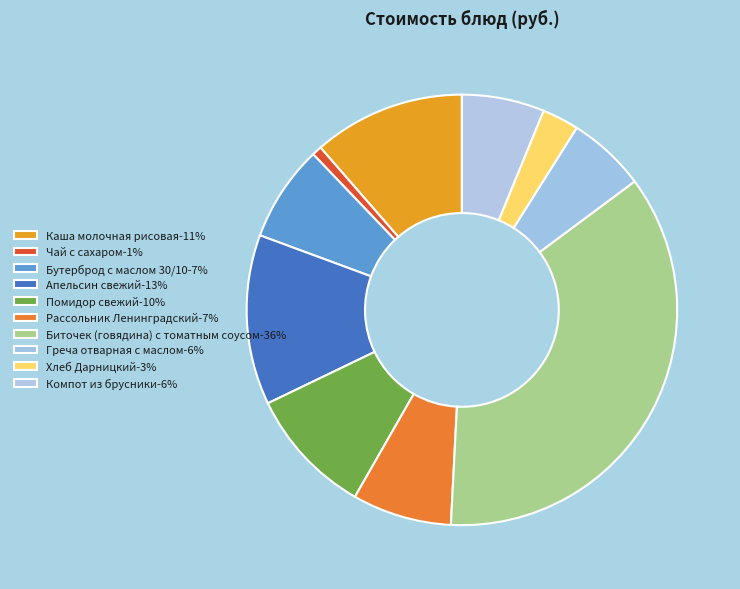

To the nearest percent, what percentage of the pie is Рассольник Ленинградский?

7%